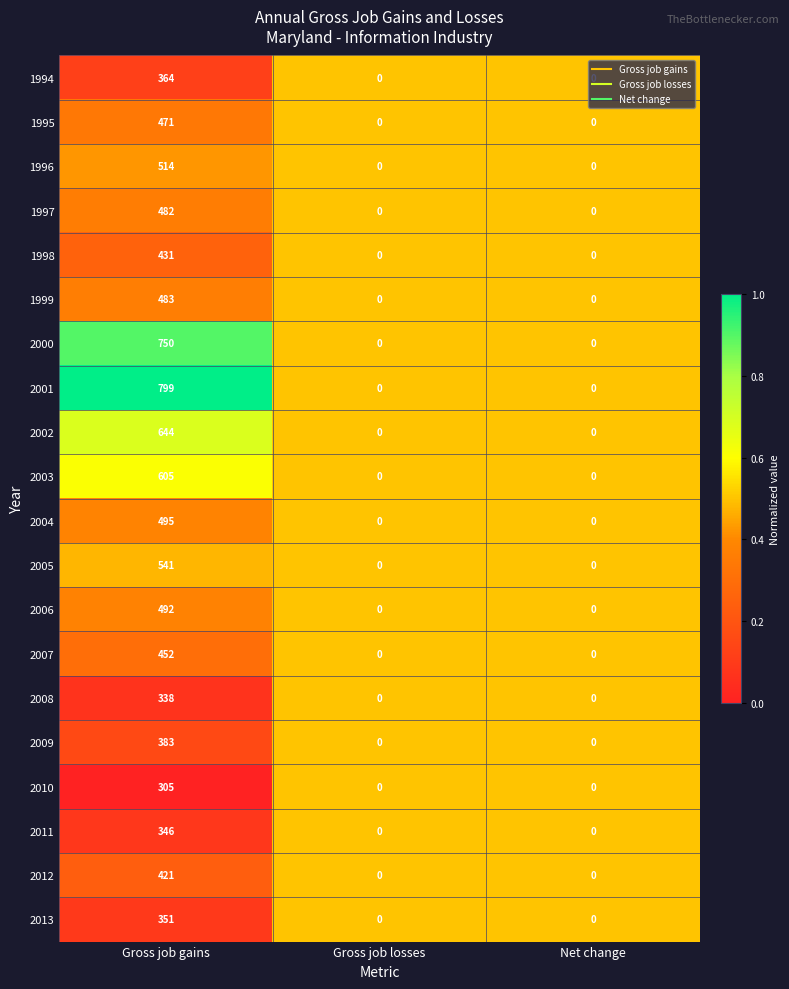

How many categories are shown in the chart?

3